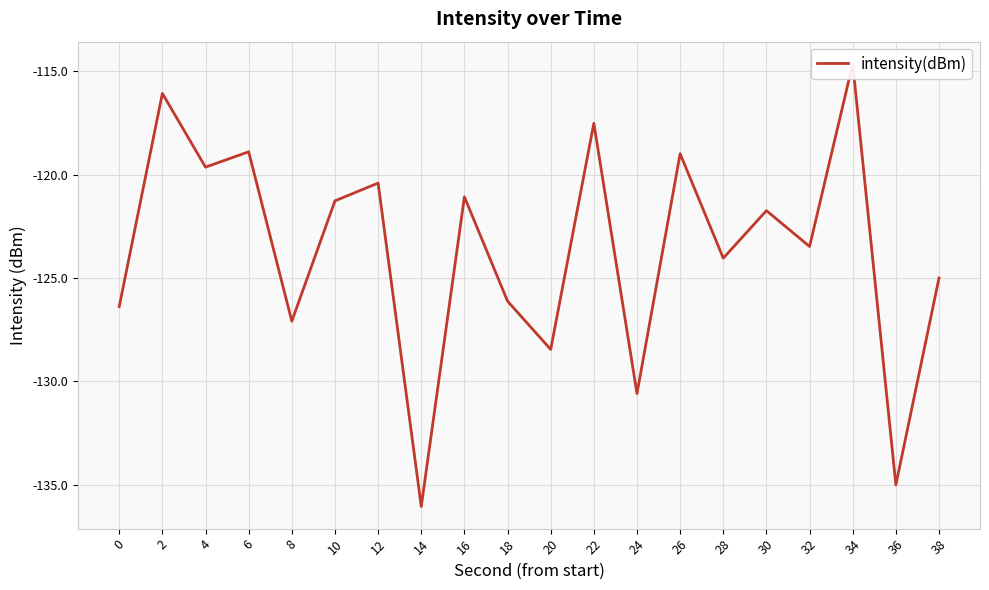

List the labels in order of value, largest first.

34, 2, 22, 6, 26, 4, 12, 16, 10, 30, 32, 28, 38, 18, 0, 8, 20, 24, 36, 14